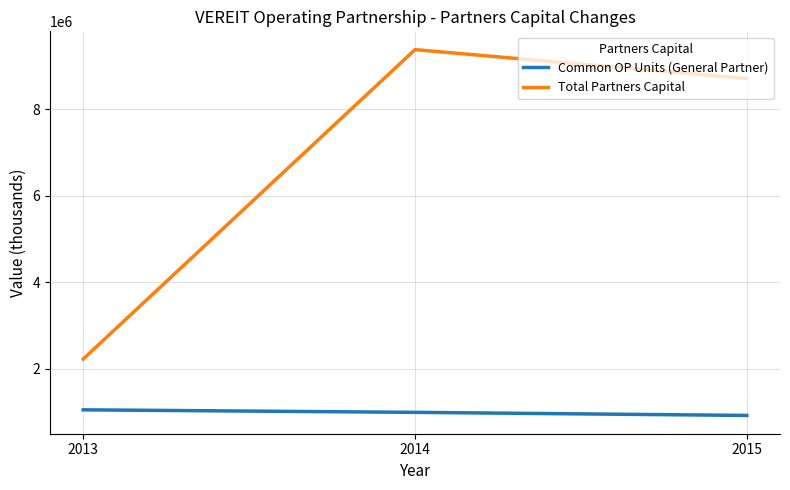

What is the difference between the maximum and minimum values in the Common OP Units (General Partner) series?

129420